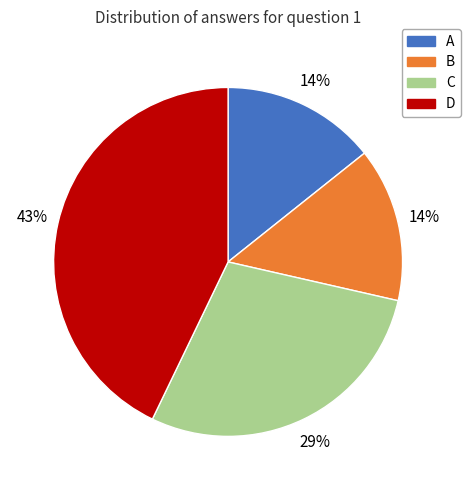

How many slices are in this pie chart?

4